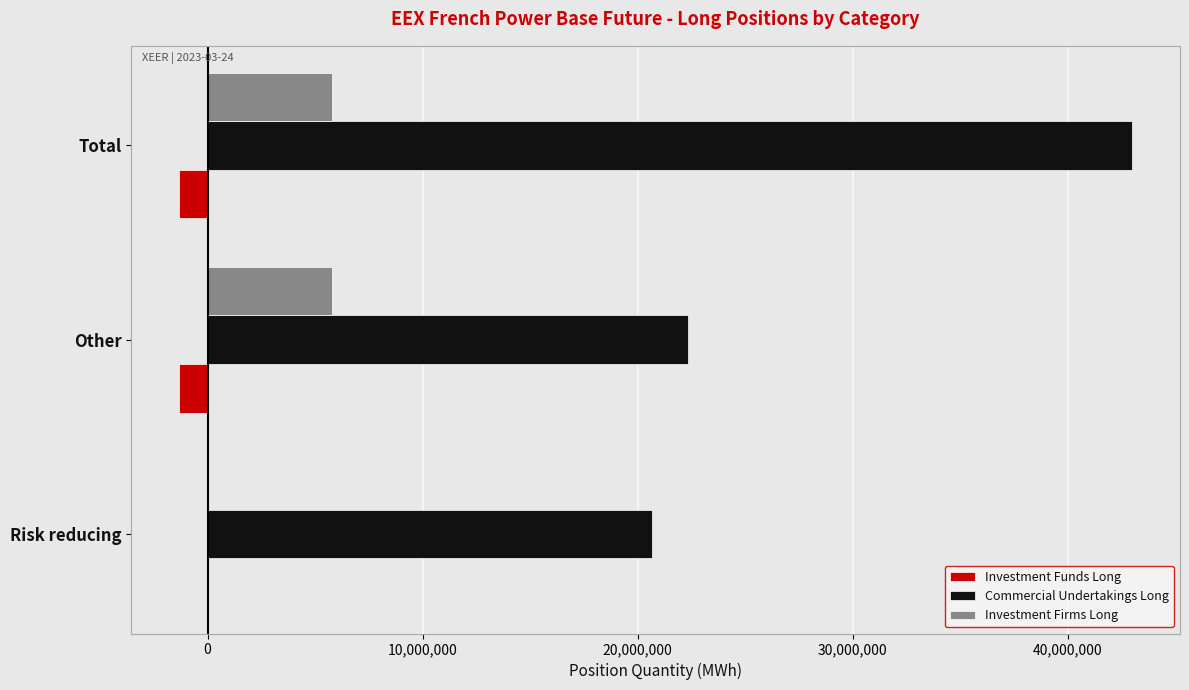

Which category has the highest value in the Commercial Undertakings Long series?

Total